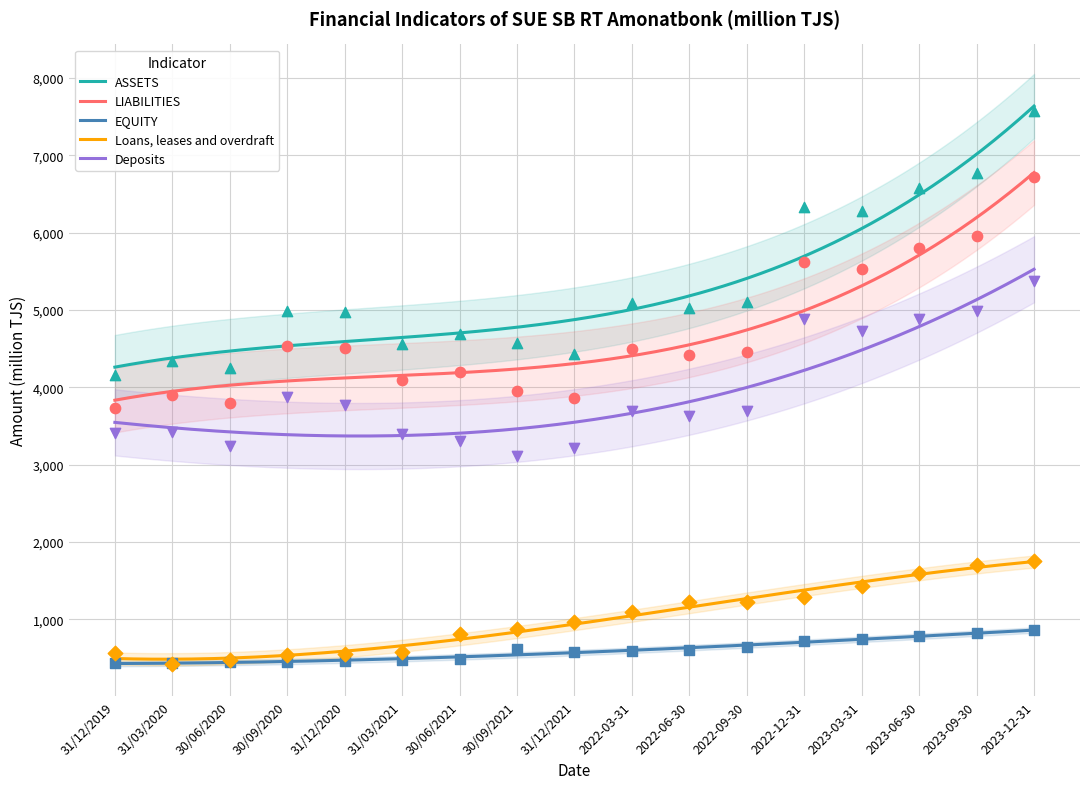

Which series contains the highest Y value?

ASSETS